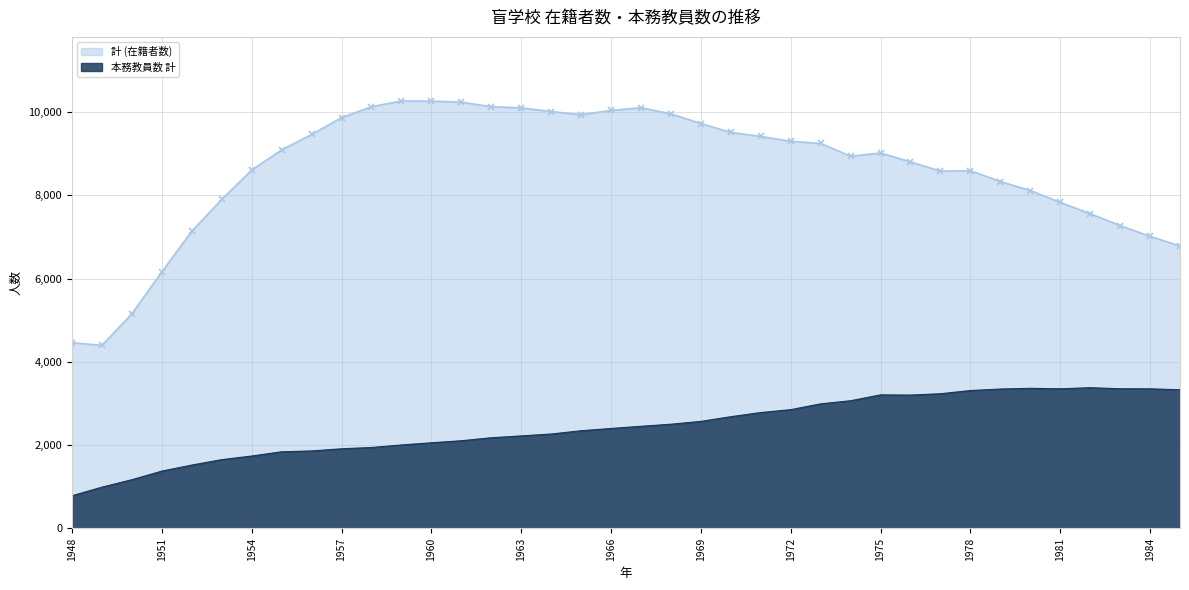

What is the greatest value displayed?

10264